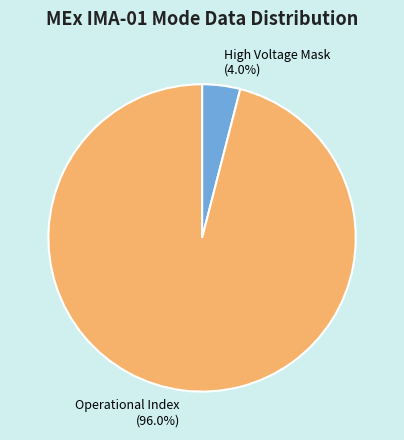

To the nearest percent, what is the difference between the largest and smallest slice percentages?

92%